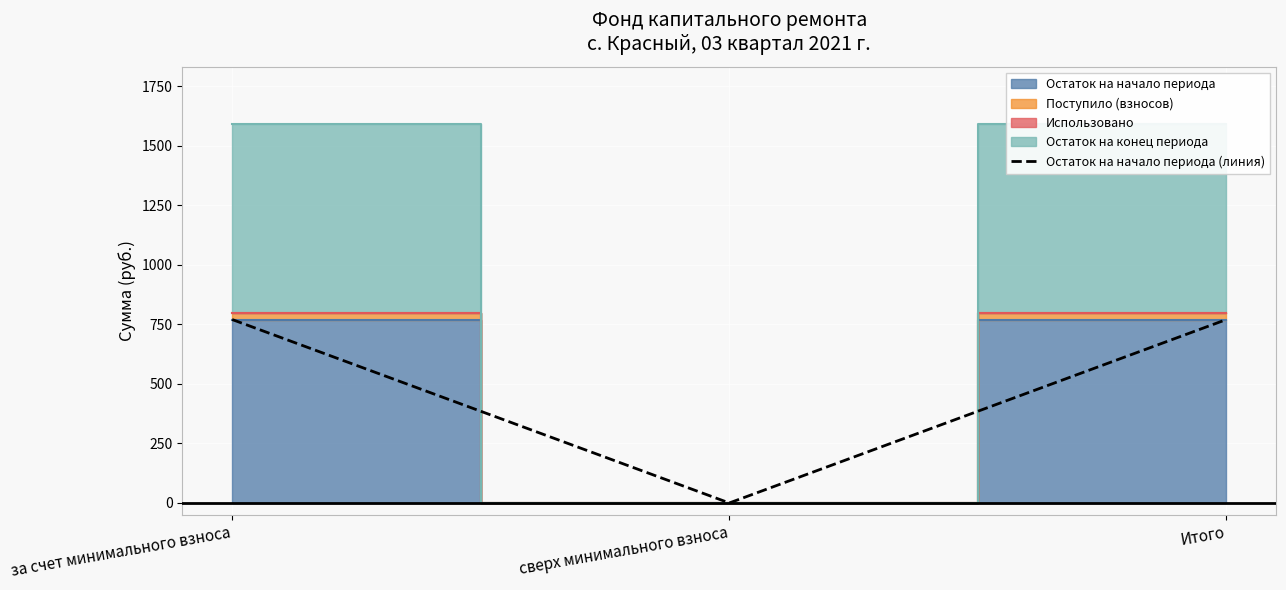

What is the sum of all values?

1540.9